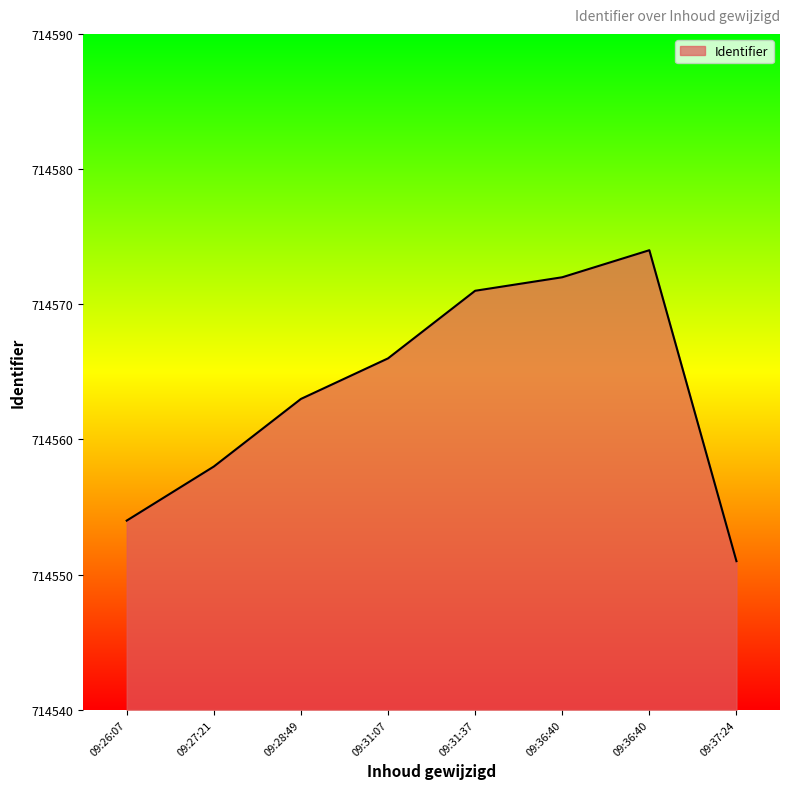

What is the greatest value displayed?

714574